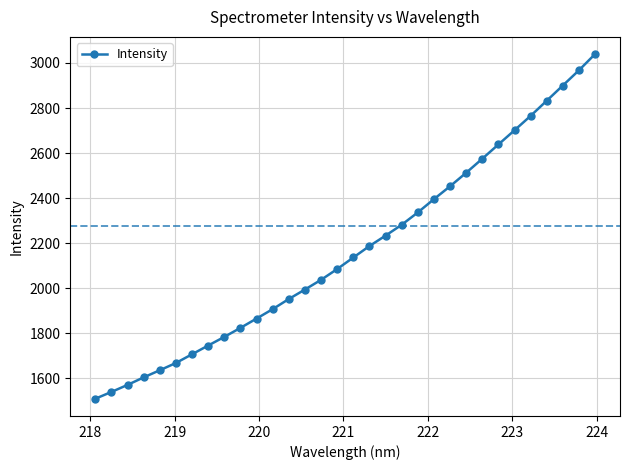

What is the maximum value shown in the chart?

3039.2